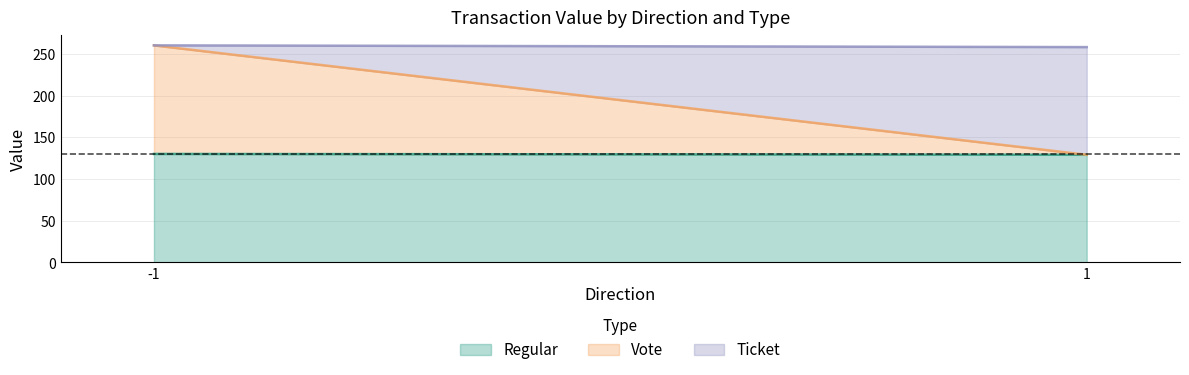

How many data points does each series have?

2